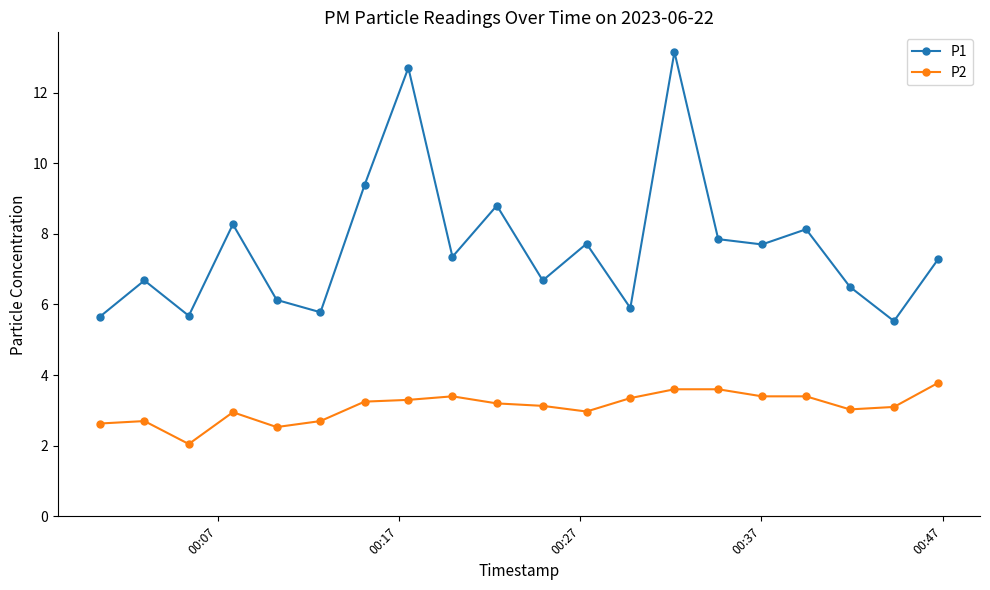

In P1, how many points are higher than both neighbors (excluding endpoints)?

7